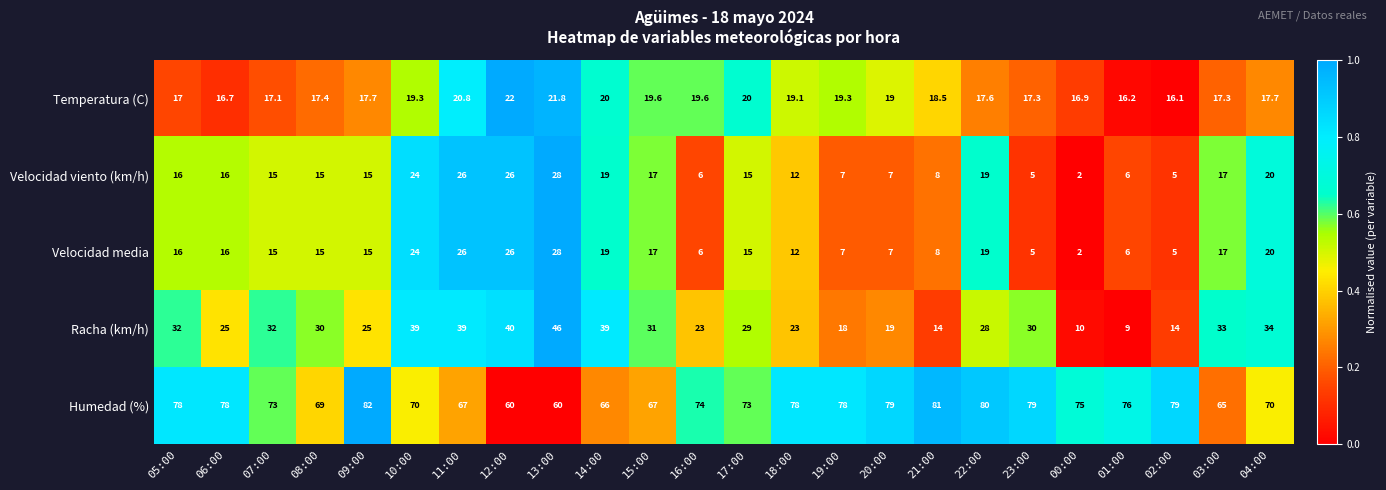

How many distinct data groups are displayed?

5